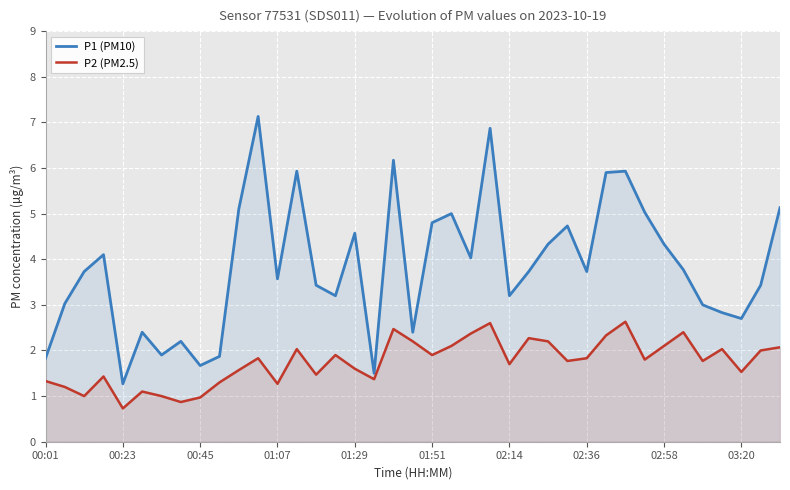

Is it true that P1 (PM10) equals 0.7 at 00:45?

False